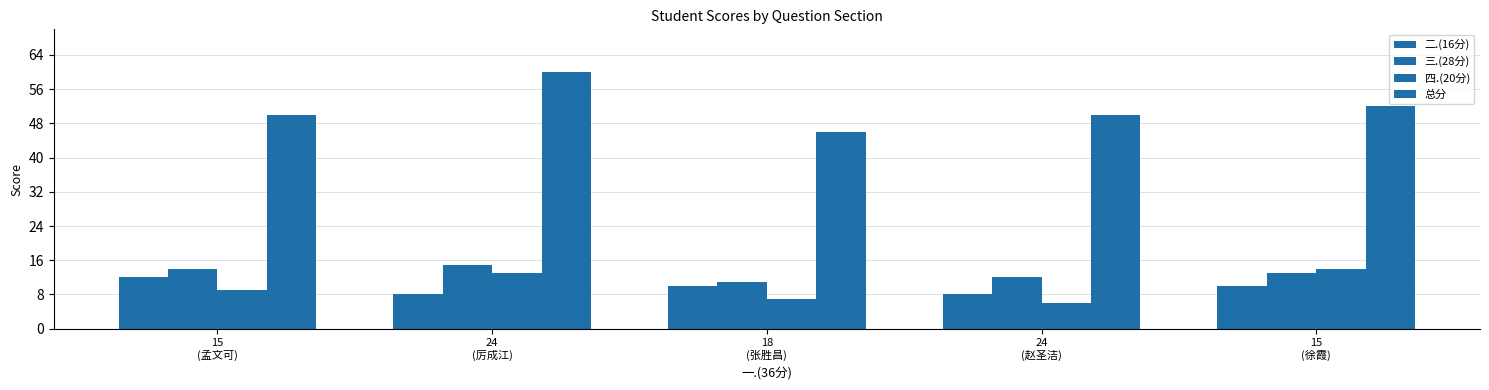

How many groups of bars are there?

5